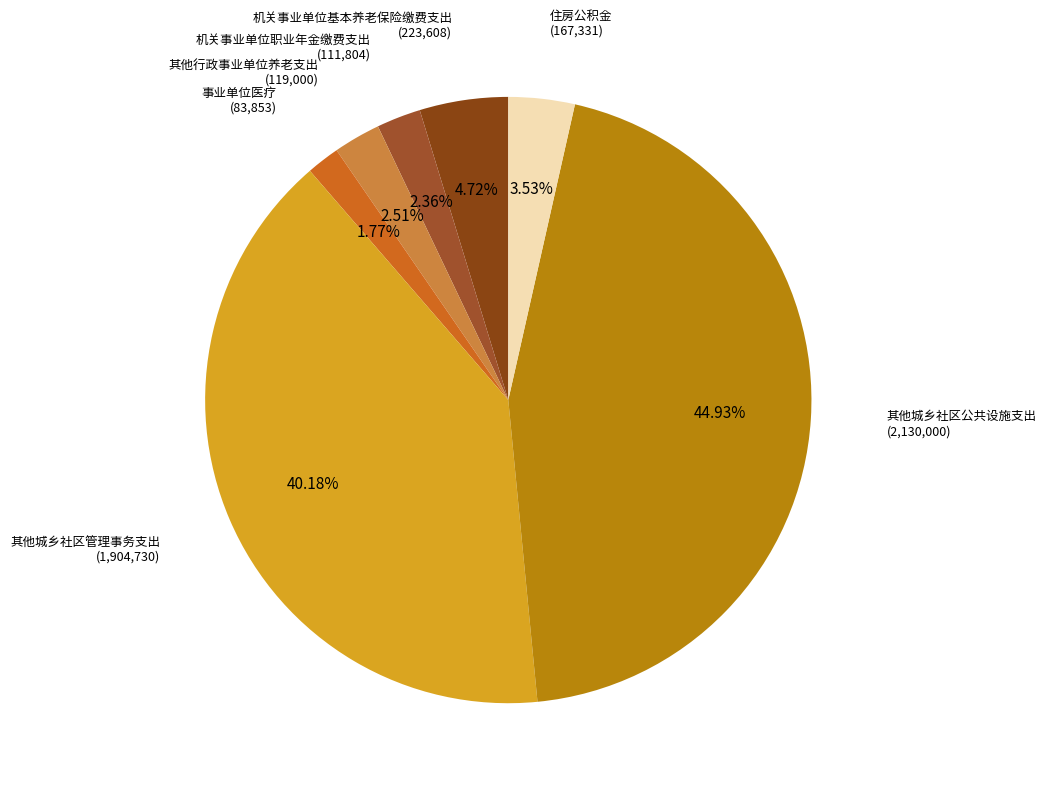

Count the number of slices in the pie.

7